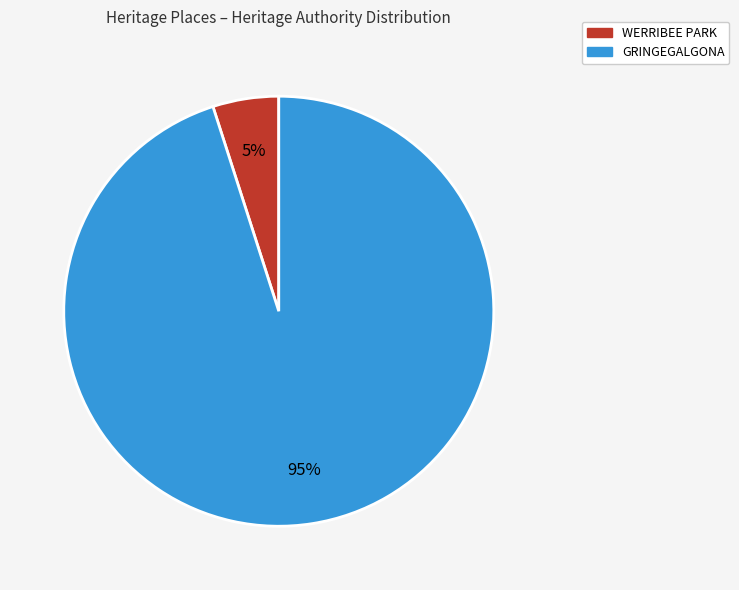

What is the largest slice in the pie chart?

GRINGEGALGONA